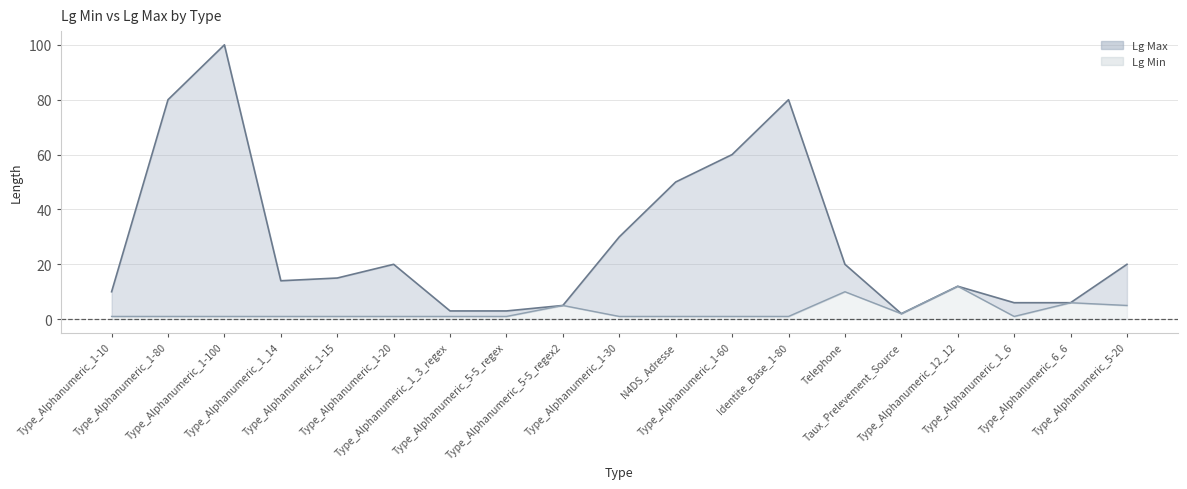

Reading right to left, list all the values displayed in this chart.

Lg Max line: Type_Alphanumeric_5-20=20	Type_Alphanumeric_6_6=6	Type_Alphanumeric_1_6=6	Type_Alphanumeric_12_12=12	Taux_Prelevement_Source=2	Telephone=20	Identite_Base_1-80=80	Type_Alphanumeric_1-60=60	N4DS_Adresse=50	Type_Alphanumeric_1-30=30	Type_Alphanumeric_5-5_regex2=5	Type_Alphanumeric_5-5_regex=3	Type_Alphanumeric_1_3_regex=3	Type_Alphanumeric_1-20=20	Type_Alphanumeric_1-15=15	Type_Alphanumeric_1_14=14	Type_Alphanumeric_1-100=100	Type_Alphanumeric_1-80=80	Type_Alphanumeric_1-10=10
Lg Min line: Type_Alphanumeric_5-20=5	Type_Alphanumeric_6_6=6	Type_Alphanumeric_1_6=1	Type_Alphanumeric_12_12=12	Taux_Prelevement_Source=2	Telephone=10	Identite_Base_1-80=1	Type_Alphanumeric_1-60=1	N4DS_Adresse=1	Type_Alphanumeric_1-30=1	Type_Alphanumeric_5-5_regex2=5	Type_Alphanumeric_5-5_regex=1	Type_Alphanumeric_1_3_regex=1	Type_Alphanumeric_1-20=1	Type_Alphanumeric_1-15=1	Type_Alphanumeric_1_14=1	Type_Alphanumeric_1-100=1	Type_Alphanumeric_1-80=1	Type_Alphanumeric_1-10=1